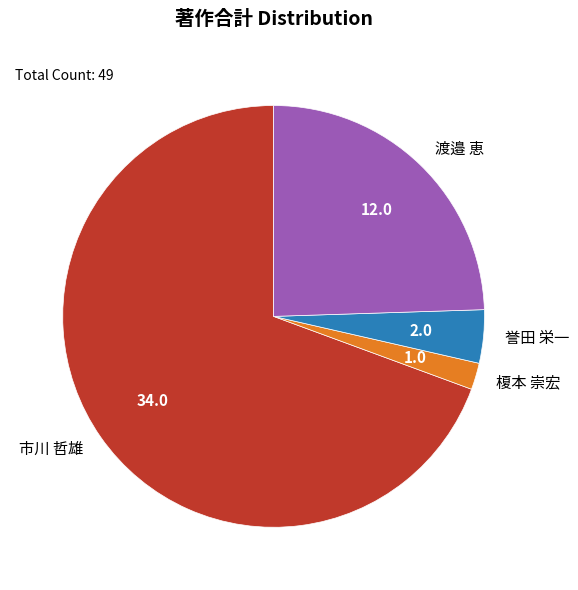

Which slice is the smallest?

榎本 崇宏